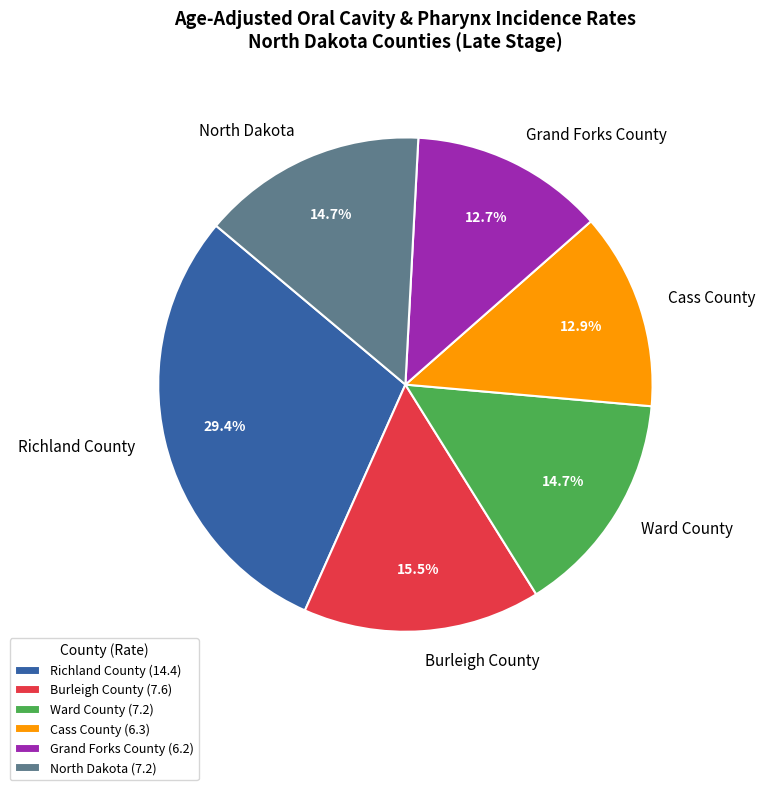

What is the largest slice in the pie chart?

Richland County